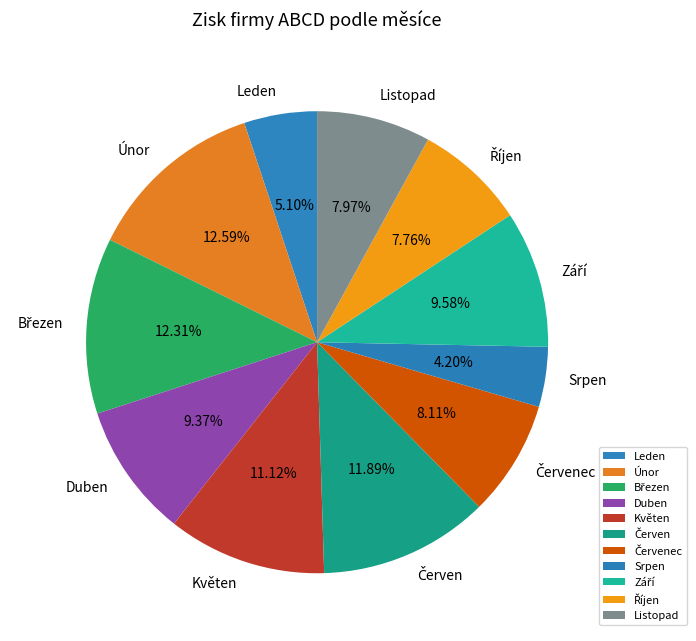

What is the smallest slice in the pie chart?

Srpen